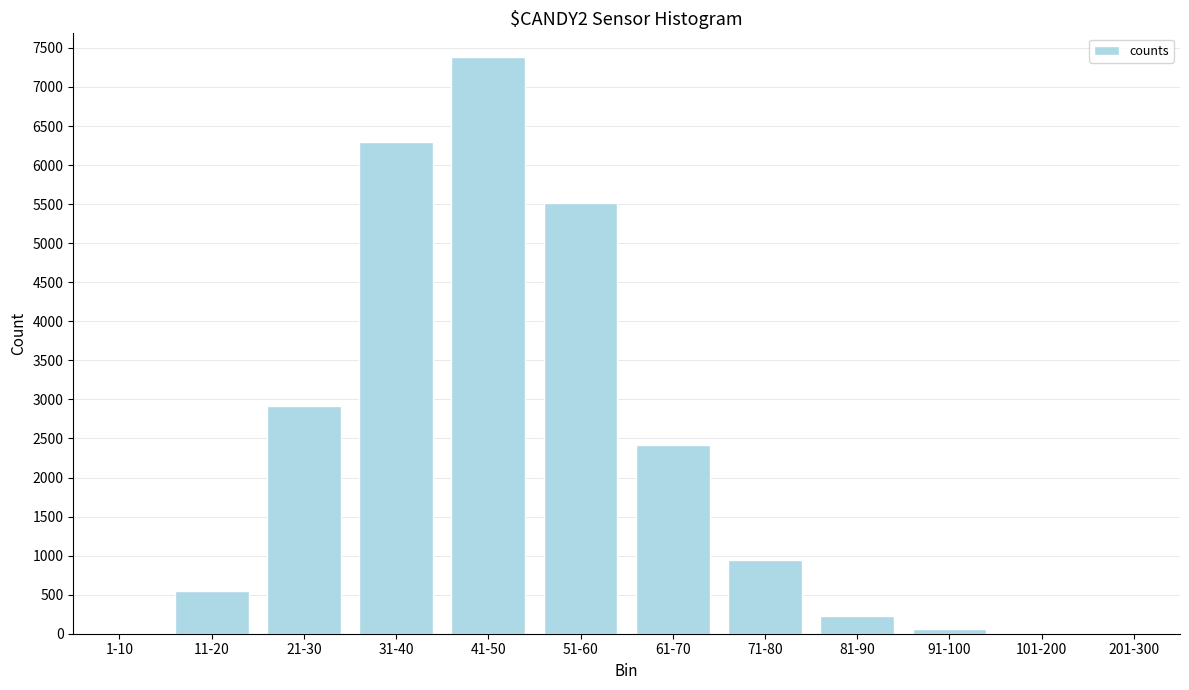

Is it true that the value at 31-40 is 6300?

True